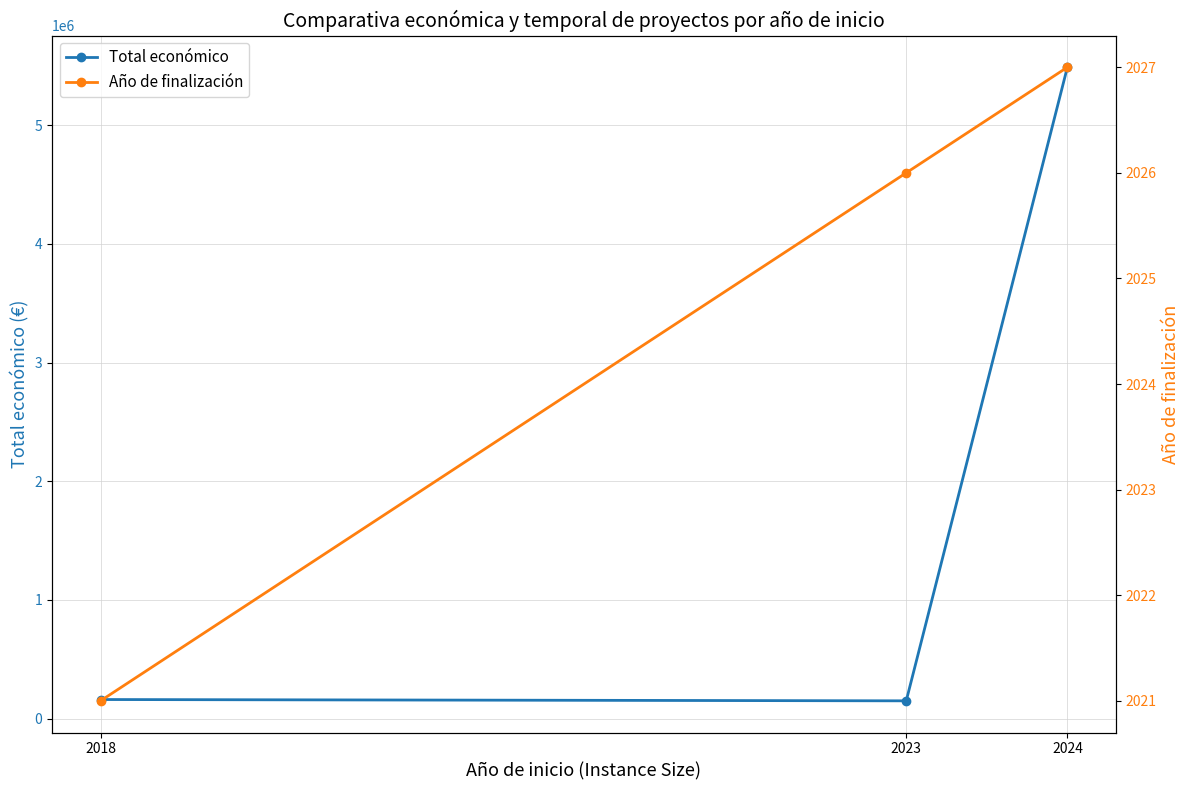

Is it true that Año de finalización equals 596 at 2024?

False